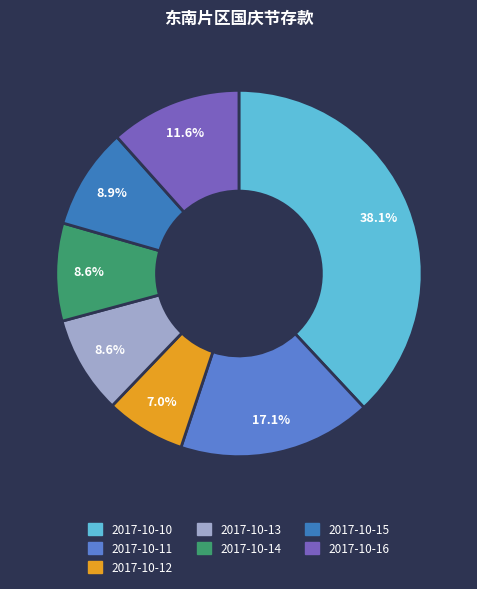

How many segments does this pie chart have?

7